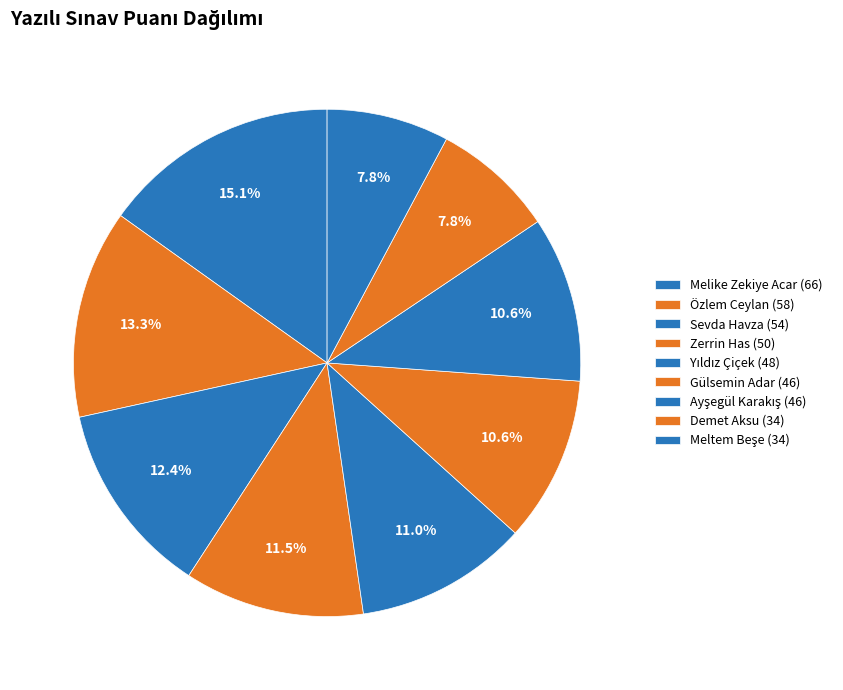

To the nearest percent, what is the difference between the largest and smallest slice percentages?

7%